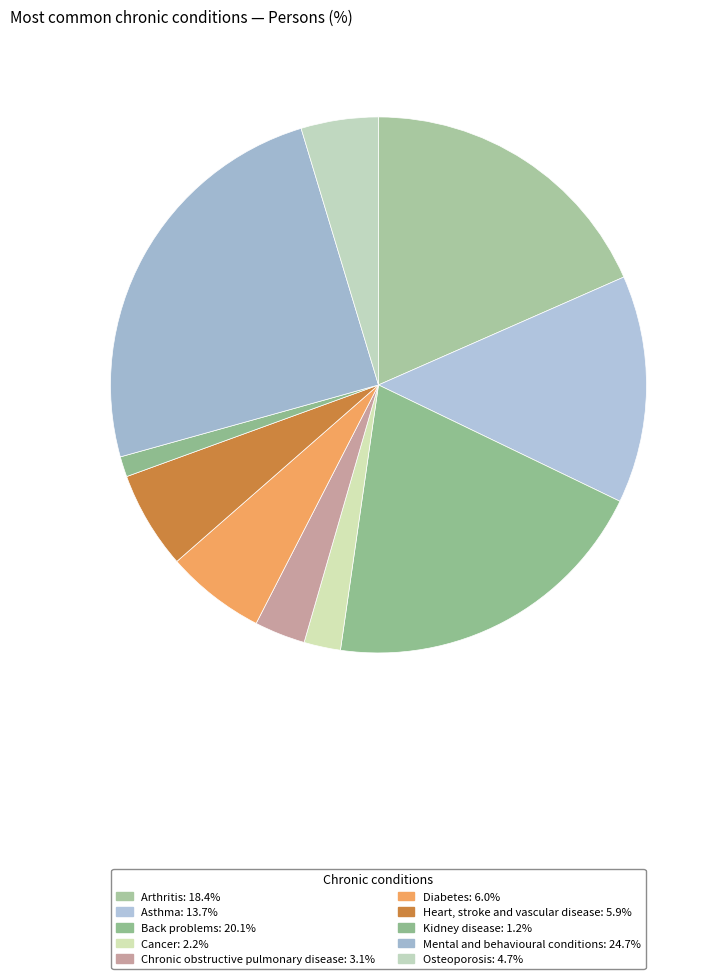

To the nearest percent, what is the average slice percentage?

10%